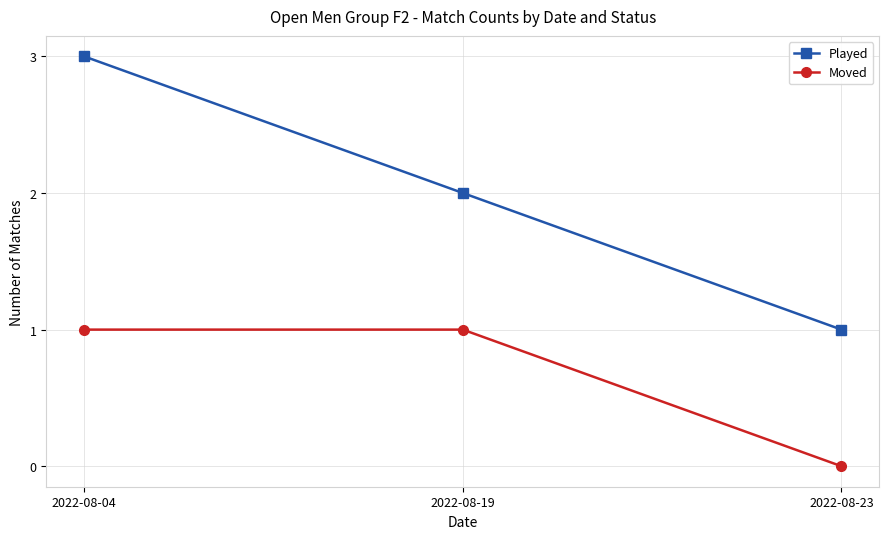

How many data points does each series have?

3